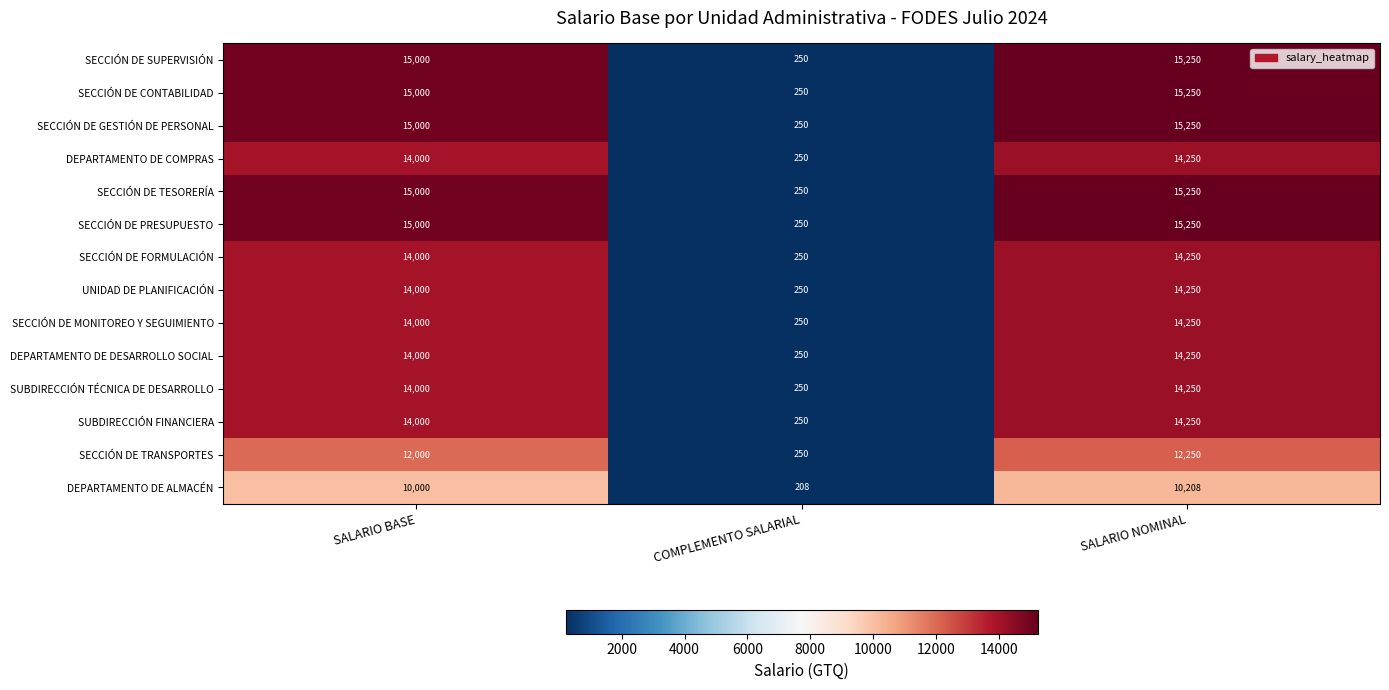

Count the number of categories in the chart.

3